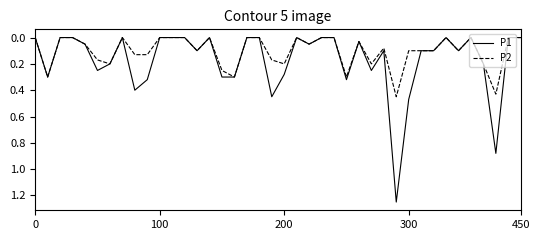

Which series has the widest spread of values?

P1